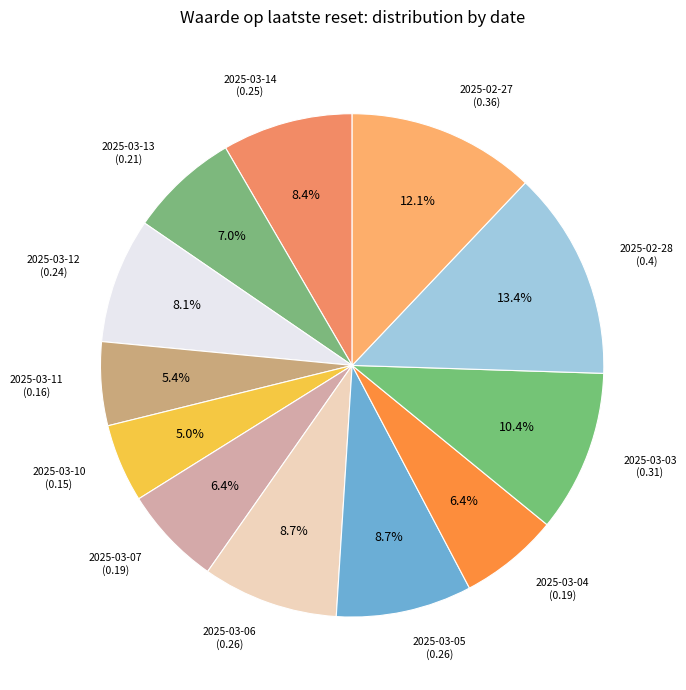

Count the number of slices in the pie.

12